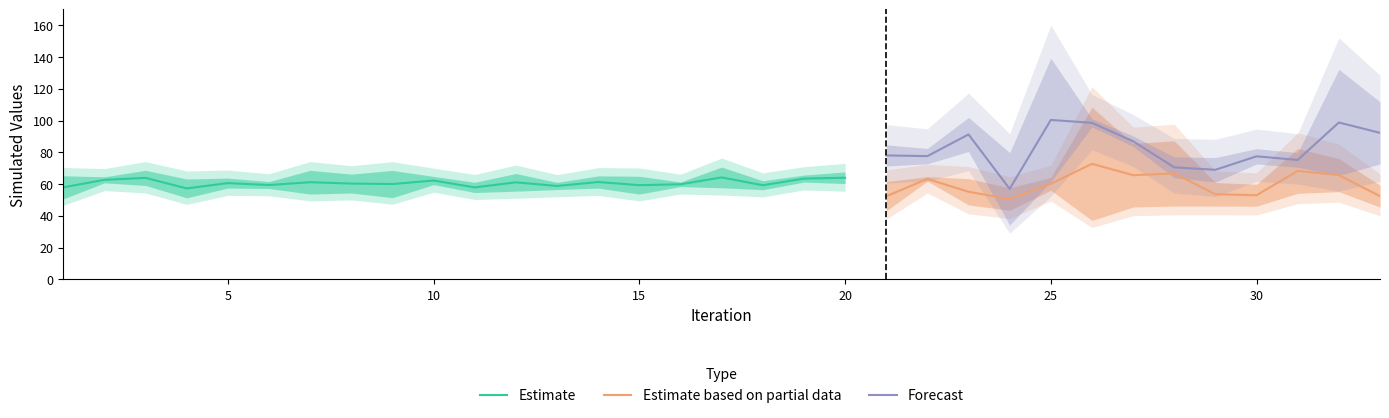

The Forecast series shows 77.5 at 30. True or false?

True